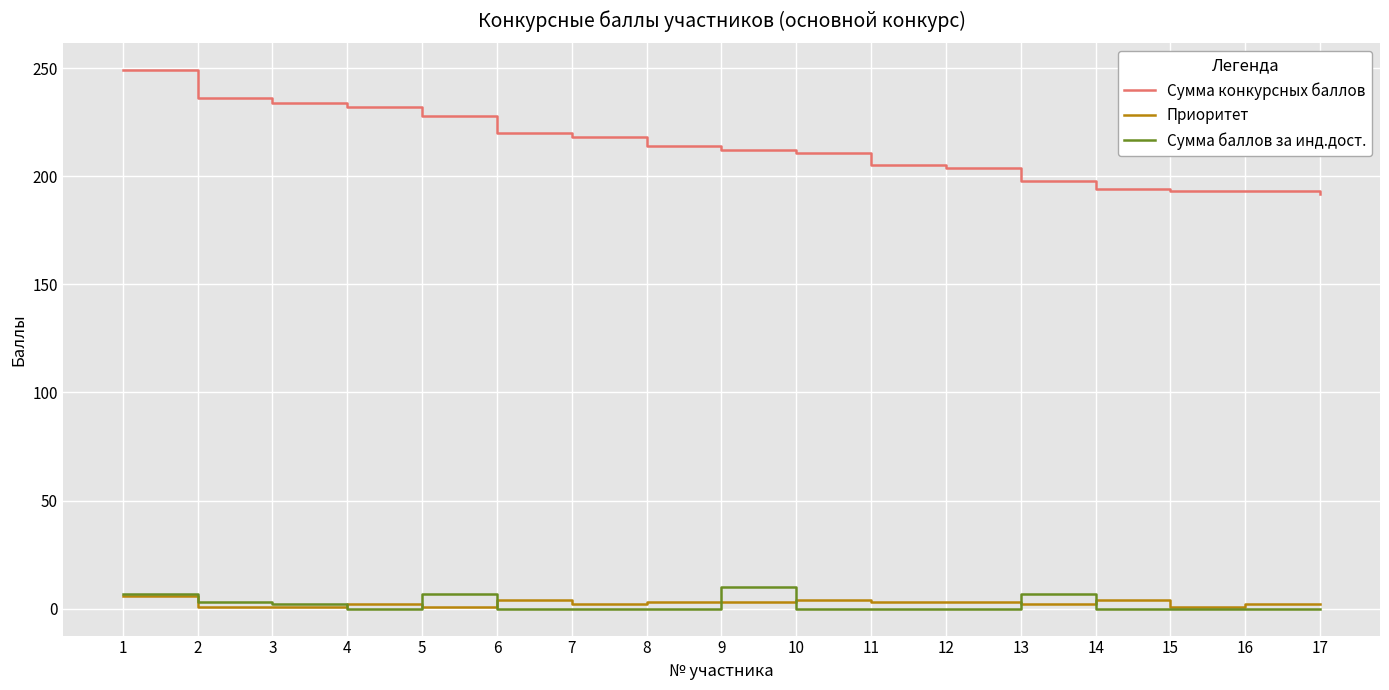

Between 12 and 14, which series saw the biggest shift?

Сумма конкурсных баллов